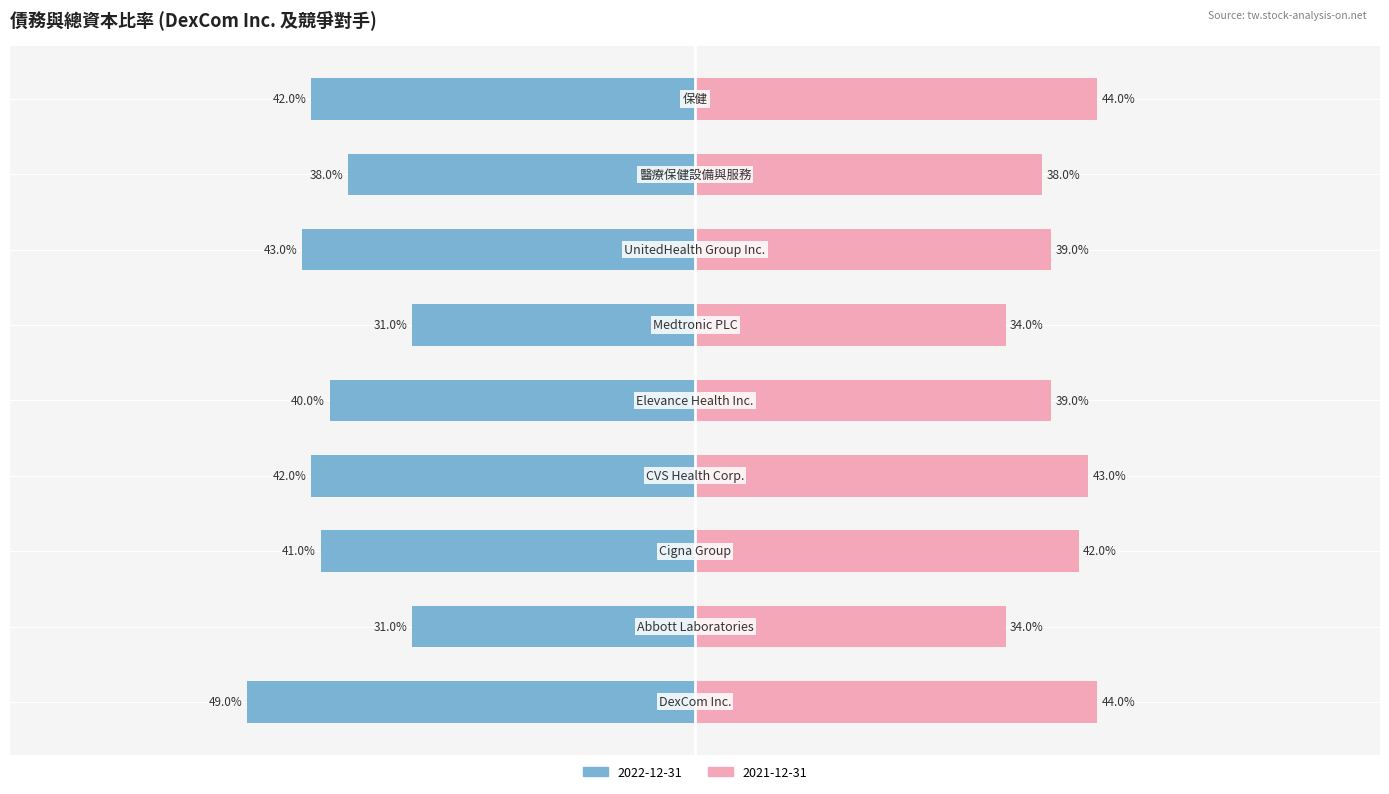

Rank the series at Cigna Group from highest to lowest value.

2021-12-31, 2022-12-31